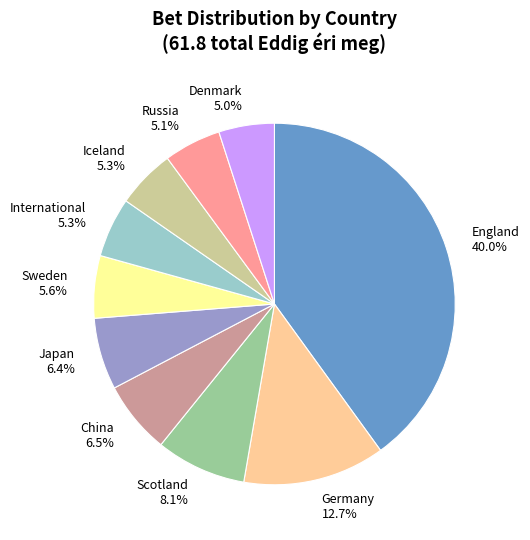

Is the sum of Denmark 5.0% and England 40.0% greater than half?

No